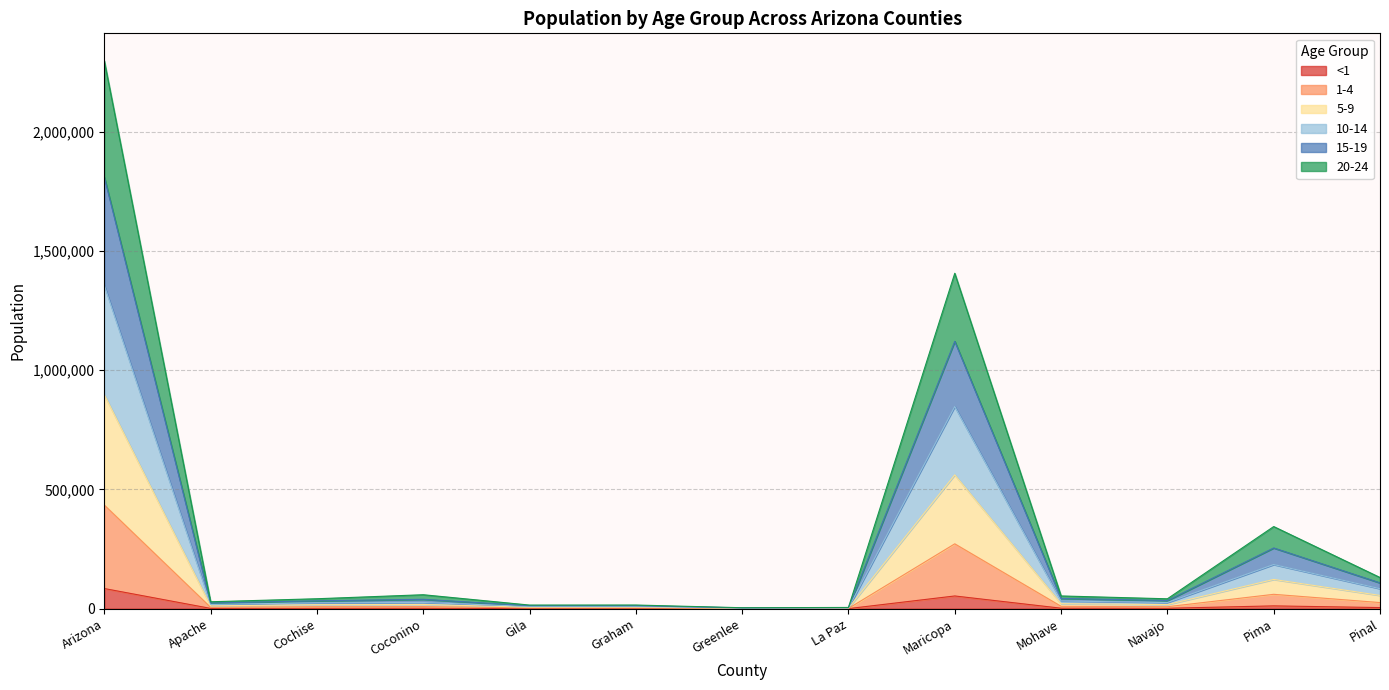

How many interior local valleys does the 15-19 series have?

4